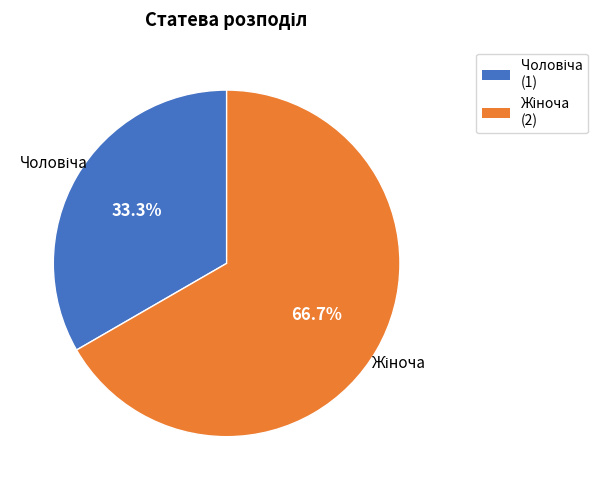

Is there a majority slice in this chart?

Yes